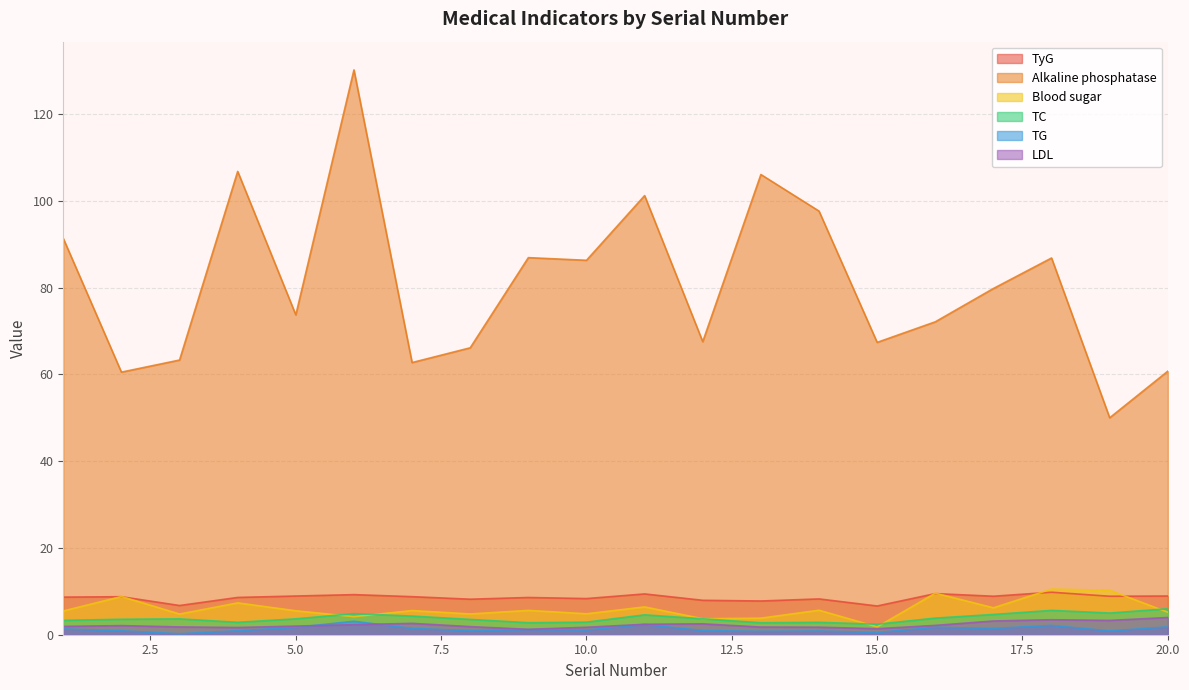

Where is Alkaline phosphatase nearest to the value 90?

1